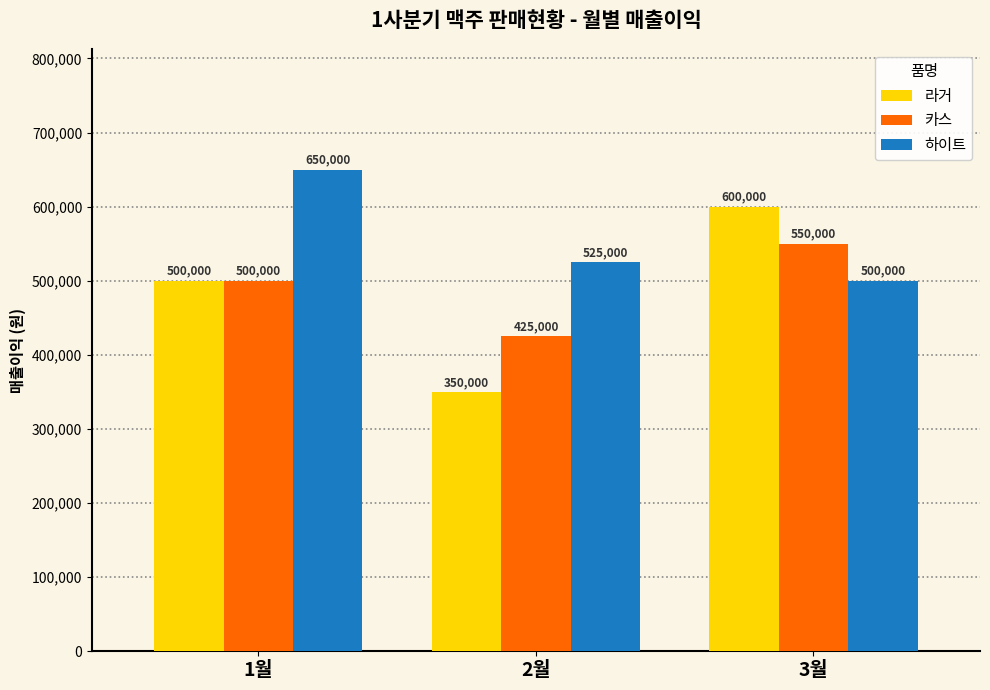

Reading left to right, transcribe all the data shown in this chart.

라거: 1월=500000	2월=350000	3월=600000
카스: 1월=500000	2월=425000	3월=550000
하이트: 1월=650000	2월=525000	3월=500000